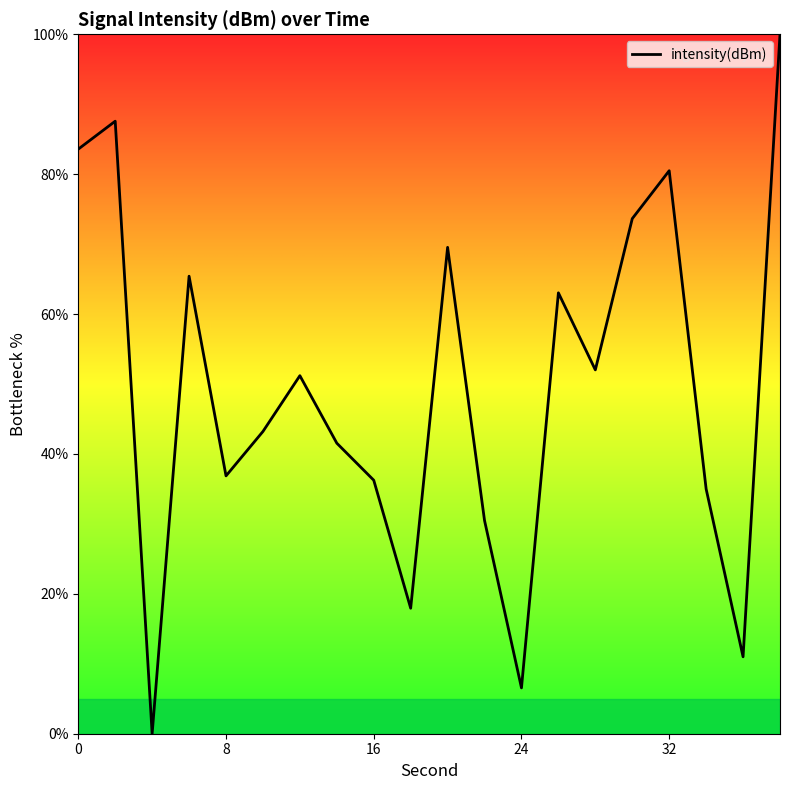

Count the number of data series in this chart.

1